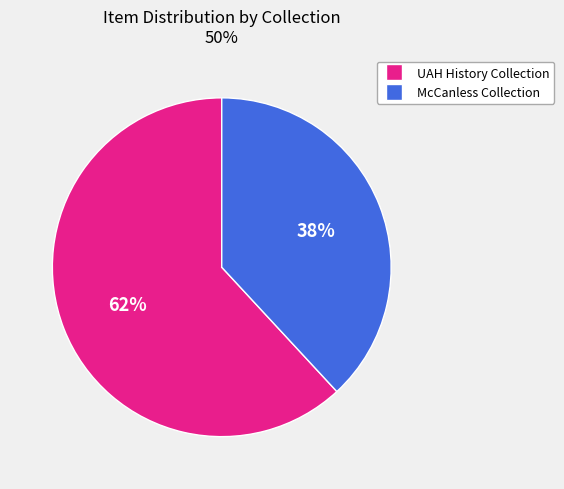

Does any single category account for the majority?

Yes